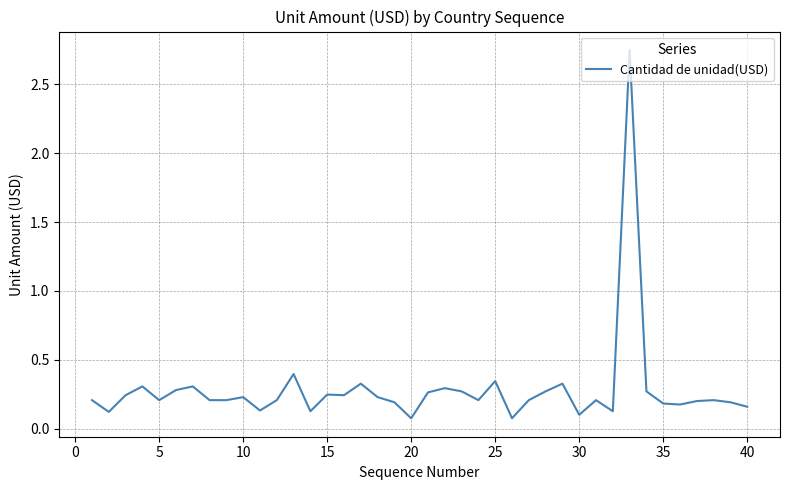

Is this an area chart (filled region under the line)?

No